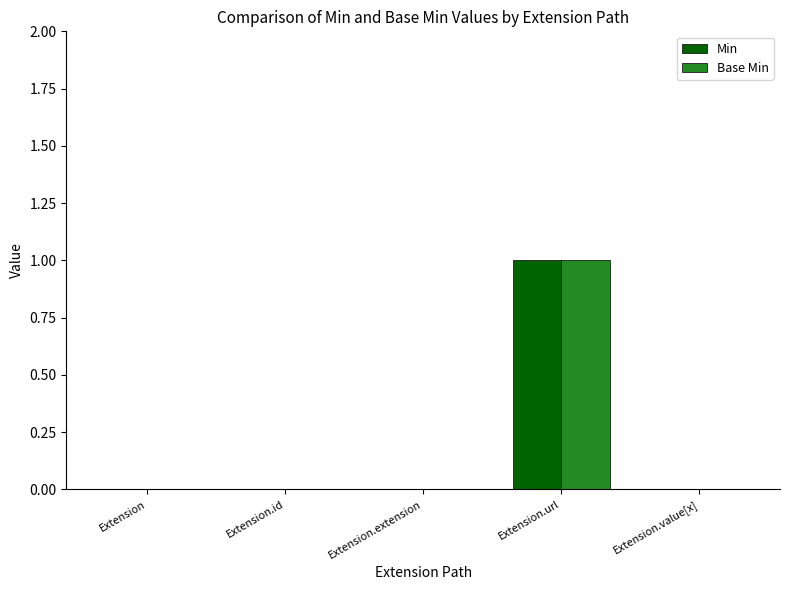

At which category is the sum across all series the highest?

Extension.url